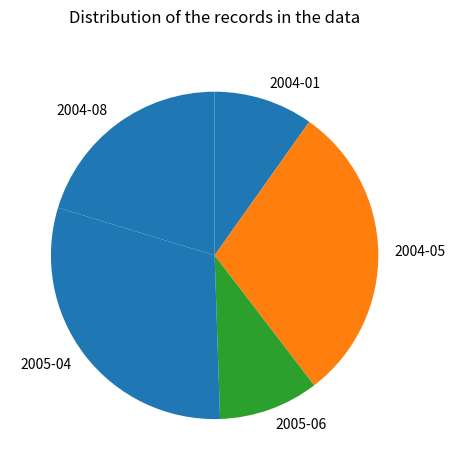

True or false: 2005-06 accounts for 10% of the total.

True